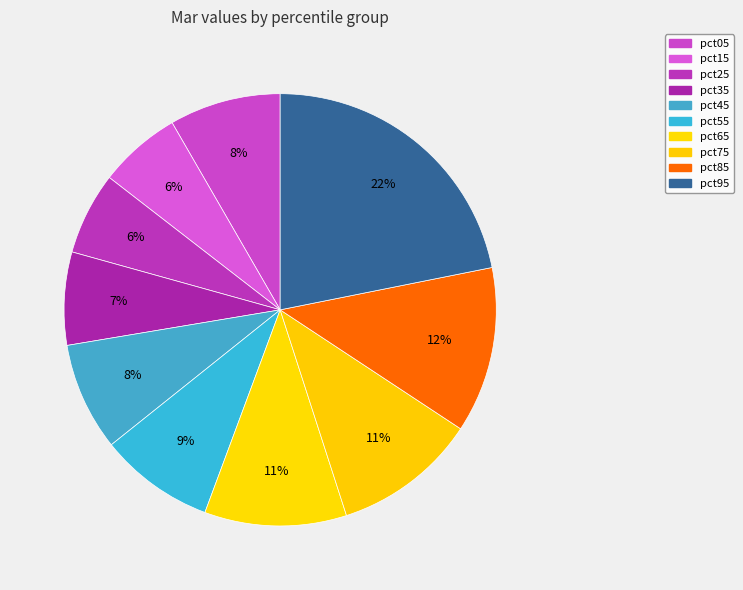

Does pct25 account for over 50% of the chart?

No